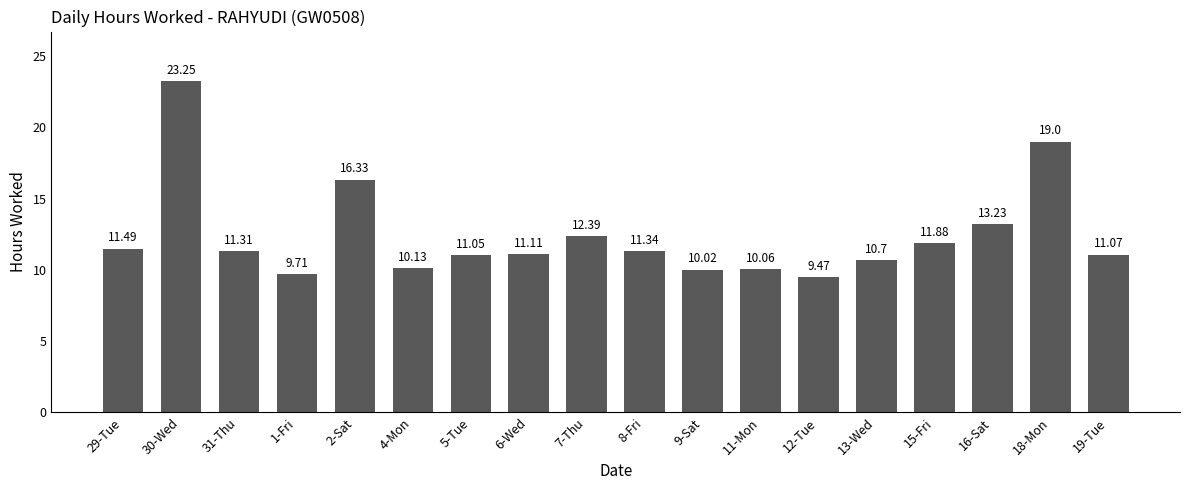

The chart shows a value of 39.1 at 30-Wed. True or false?

False